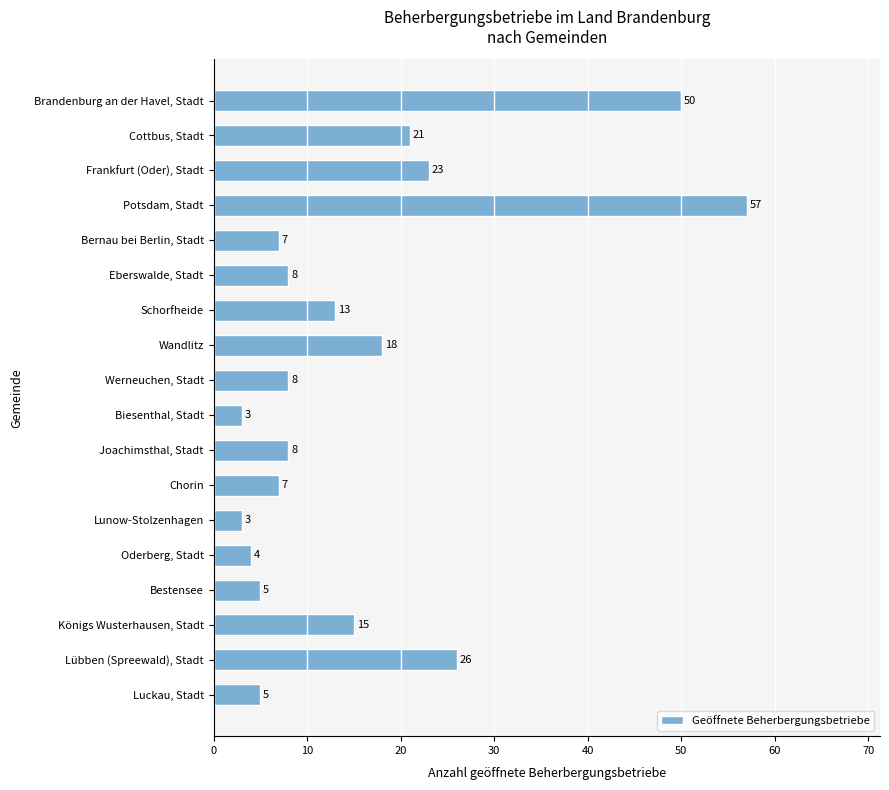

What is the label of the 7th bar from the bottom?

Chorin